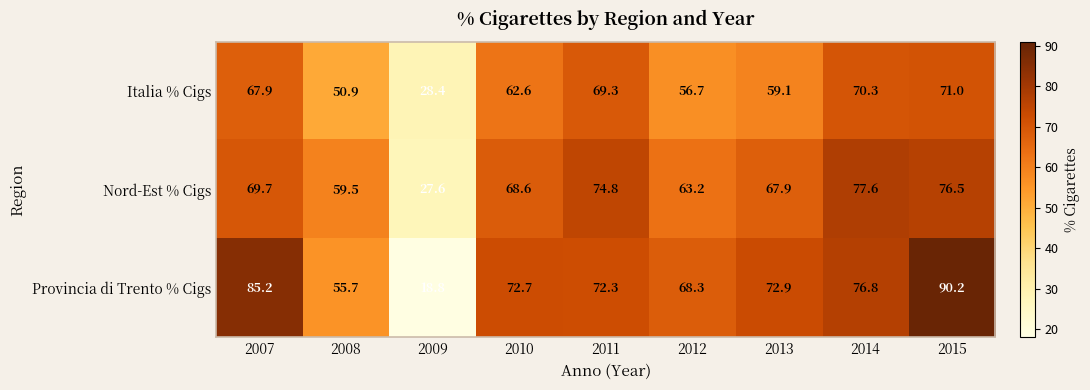

Reading left to right, list all the values displayed in this chart.

Italia % Cigs: 67.9	50.9	28.4	62.6	69.3	56.7	59.1	70.3	71.0
Nord-Est % Cigs: 69.7	59.5	27.6	68.6	74.8	63.2	67.9	77.6	76.5
Provincia di Trento % Cigs: 85.2	55.7	18.8	72.7	72.3	68.3	72.9	76.8	90.2